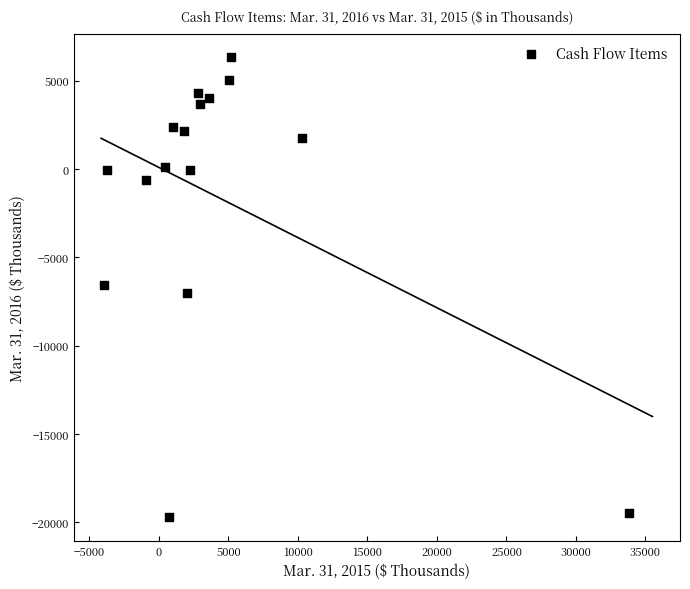

What is the range of X values (max minus min)?

37782